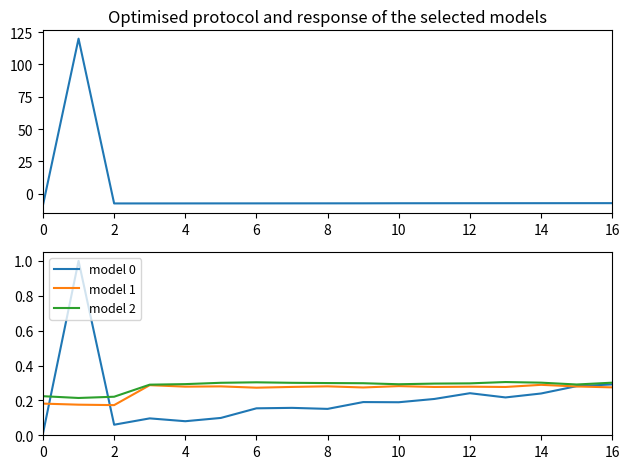

How many times do model 1 and model 0 cross each other?

3